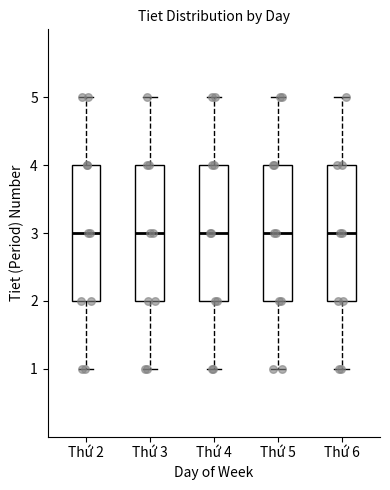

Reading left to right, read every box against the y-axis: the position of its median line, the range the box covers, and the ends of its whiskers. The values are not printed on the chart, so give them approximately, as read against the axis.

Thứ 2: median 3, box 2 to 4, whiskers 1 to 5
Thứ 3: median 3, box 2 to 4, whiskers 1 to 5
Thứ 4: median 3, box 2 to 4, whiskers 1 to 5
Thứ 5: median 3, box 2 to 4, whiskers 1 to 5
Thứ 6: median 3, box 2 to 4, whiskers 1 to 5